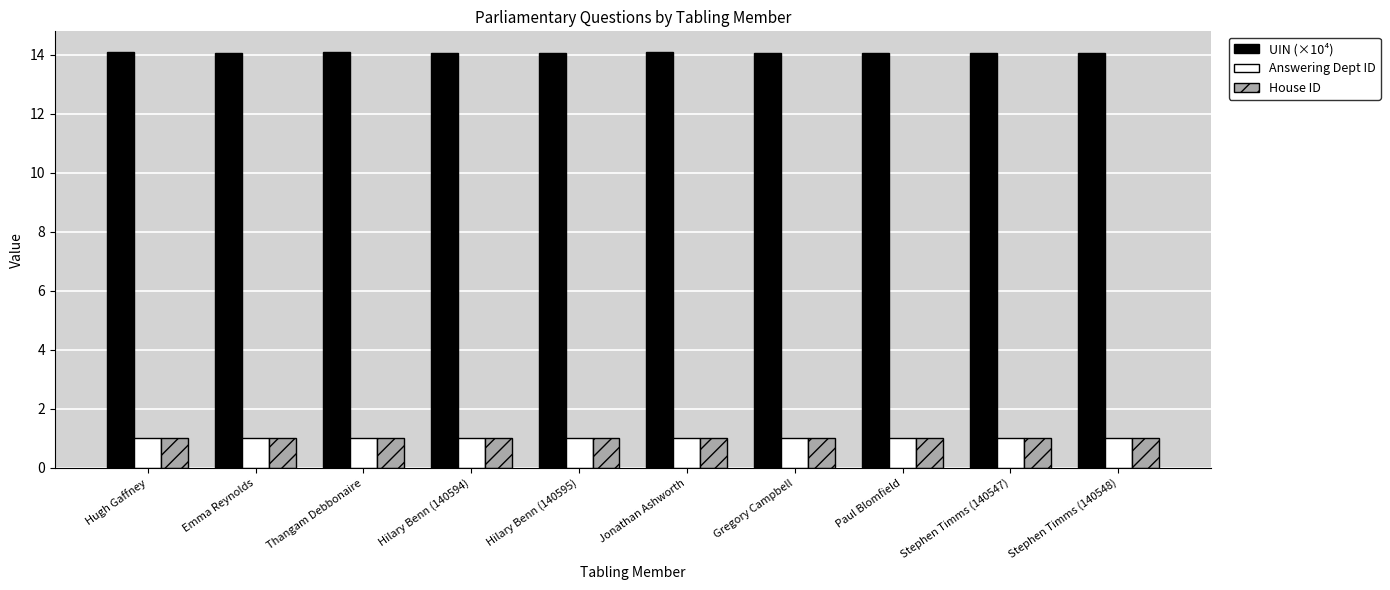

What is the label of the 10th bar from the right?

Hugh Gaffney